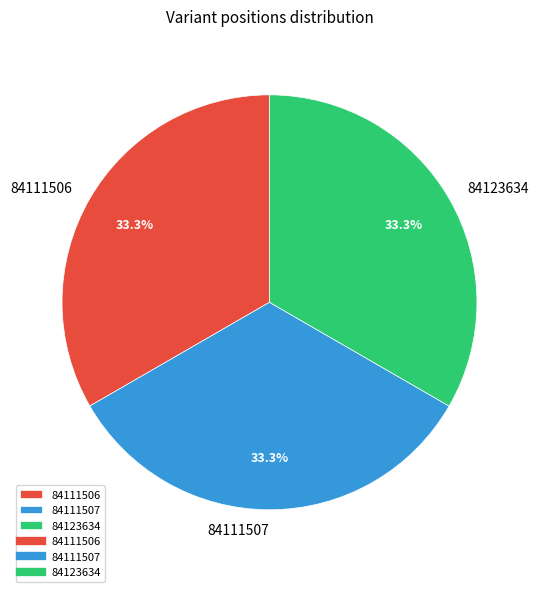

To the nearest percent, what percentage of the pie is 84111506?

33%